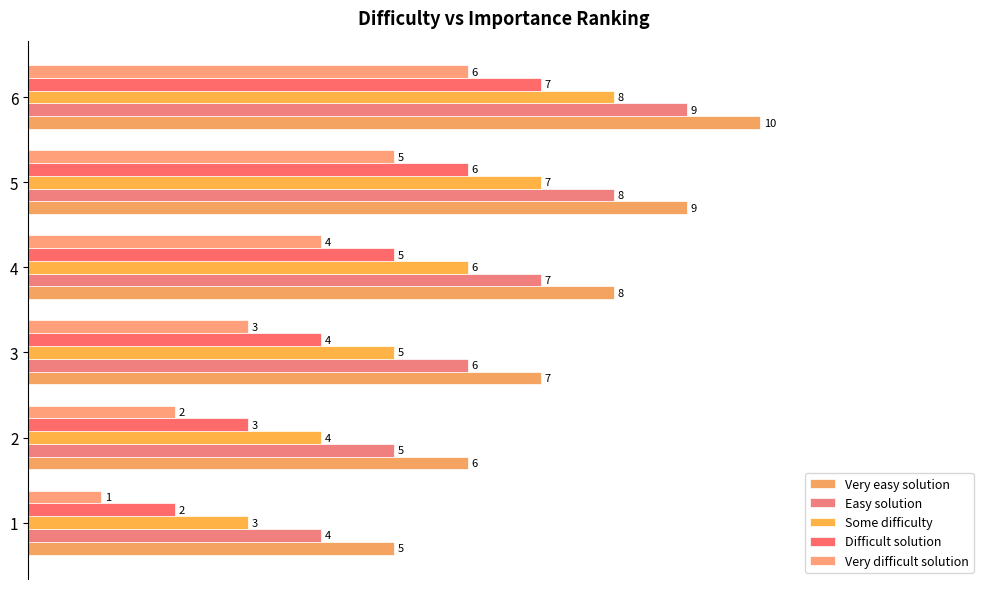

Which series changed the most between 2 and 4?

Very easy solution